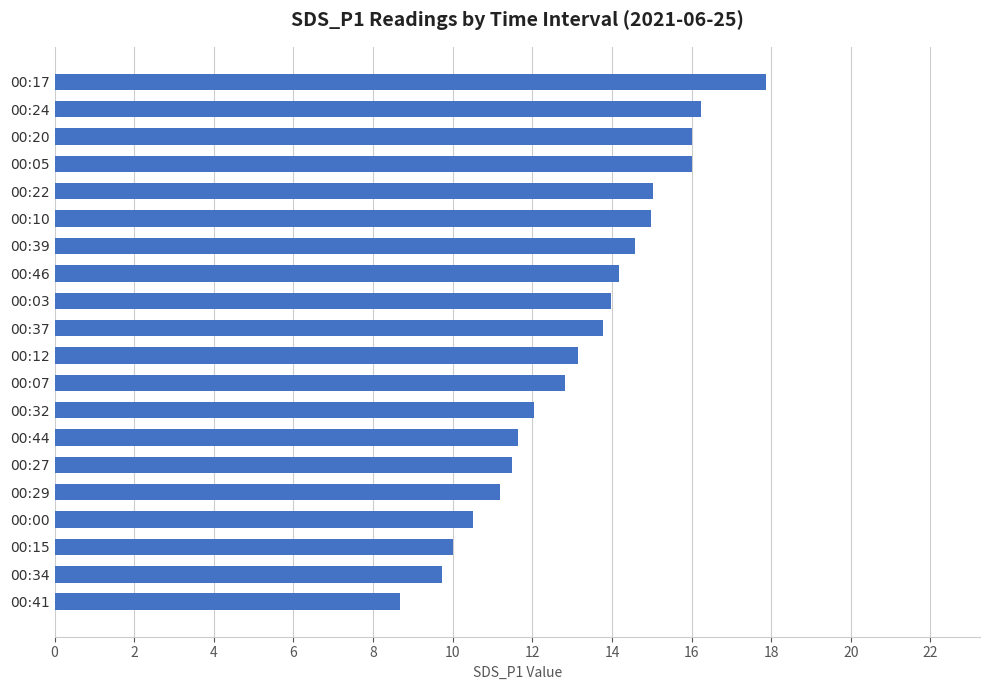

The value at 00:03 is 3.1. True or false?

False